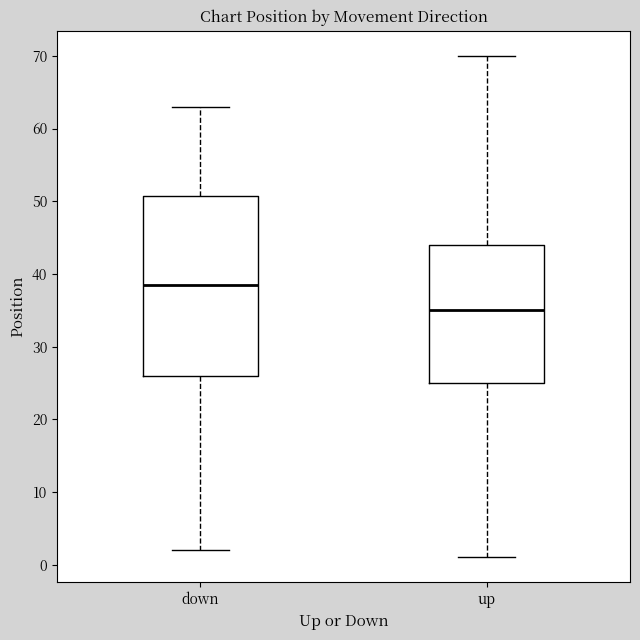

Which box's median line is the lowest?

up